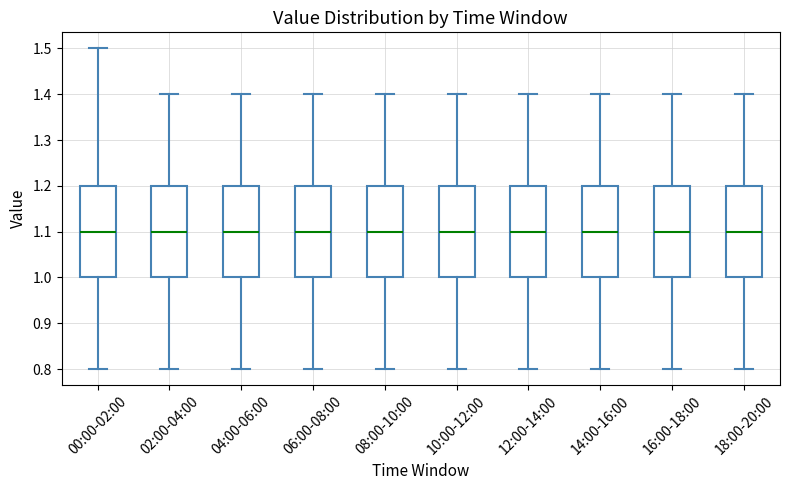

Reading left to right, read every box against the y-axis: the position of its median line, the range the box covers, and the ends of its whiskers. The values are not printed on the chart, so give them approximately, as read against the axis.

00:00-02:00: median 1.1, box 1.0 to 1.2, whiskers 0.8 to 1.5
02:00-04:00: median 1.1, box 1.0 to 1.2, whiskers 0.8 to 1.4
04:00-06:00: median 1.1, box 1.0 to 1.2, whiskers 0.8 to 1.4
06:00-08:00: median 1.1, box 1.0 to 1.2, whiskers 0.8 to 1.4
08:00-10:00: median 1.1, box 1.0 to 1.2, whiskers 0.8 to 1.4
10:00-12:00: median 1.1, box 1.0 to 1.2, whiskers 0.8 to 1.4
12:00-14:00: median 1.1, box 1.0 to 1.2, whiskers 0.8 to 1.4
14:00-16:00: median 1.1, box 1.0 to 1.2, whiskers 0.8 to 1.4
16:00-18:00: median 1.1, box 1.0 to 1.2, whiskers 0.8 to 1.4
18:00-20:00: median 1.1, box 1.0 to 1.2, whiskers 0.8 to 1.4